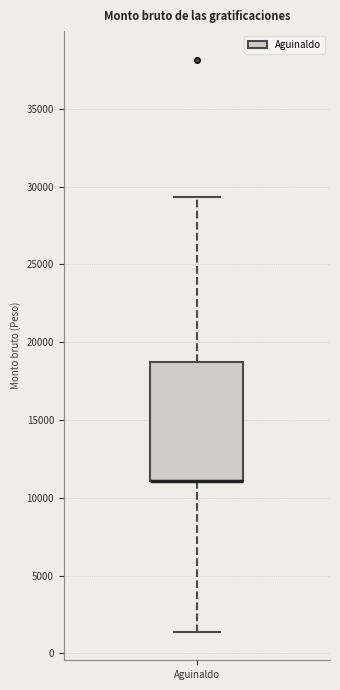

Read this box plot against the y-axis: the position of the median line, the range covered by the box, and the ends of both whiskers. The values are not printed on the chart, so give them approximately, as read against the axis.

median 11000 (drawn on the box's lower edge), box 11000 to 19000, whiskers 1500 to 29500